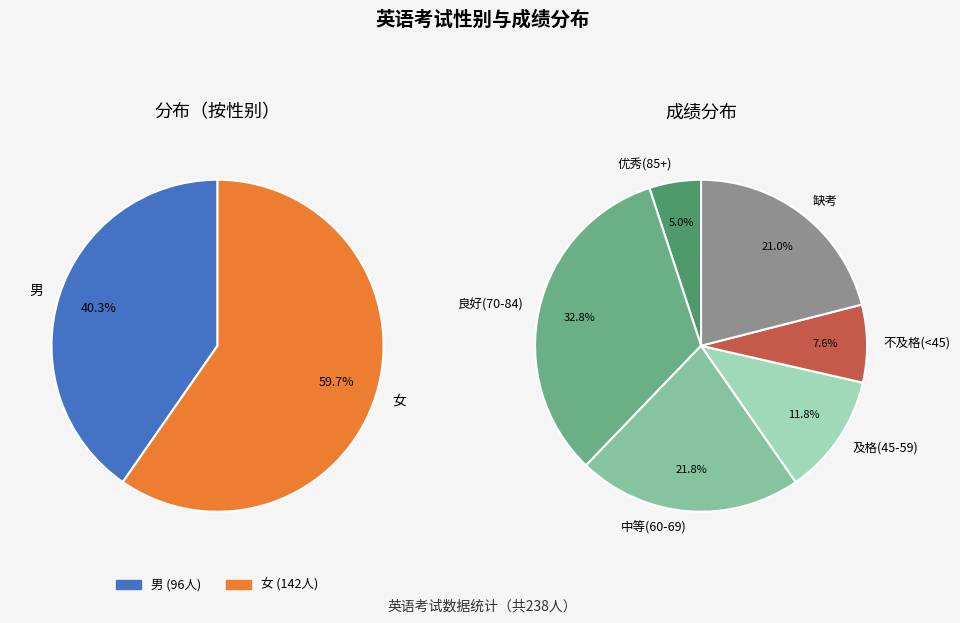

The 女 slice represents 49% of the pie. True or false?

False